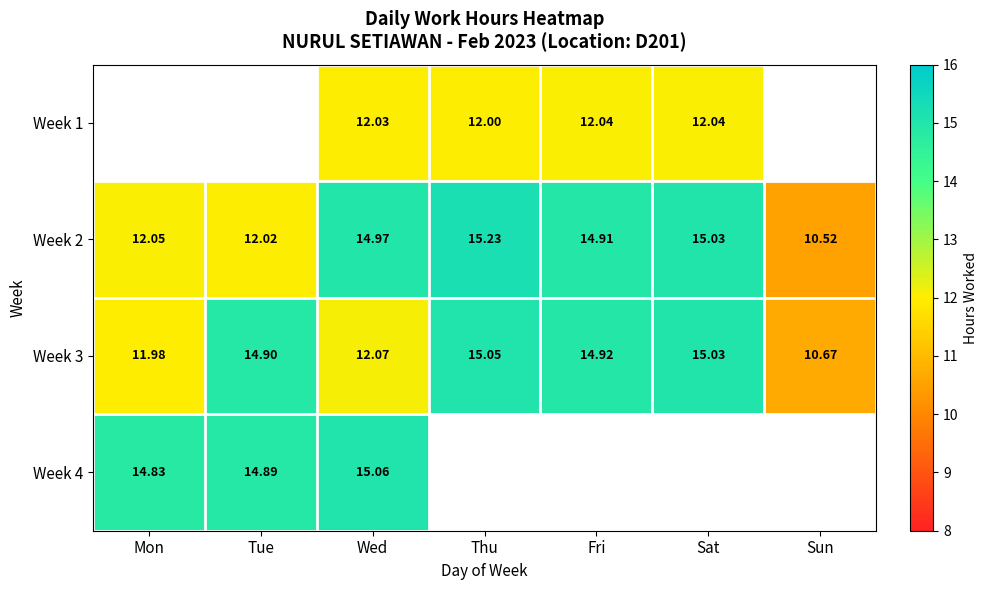

List the labels in order of Week 2 value, largest first.

Thu, Sat, Wed, Fri, Mon, Tue, Sun